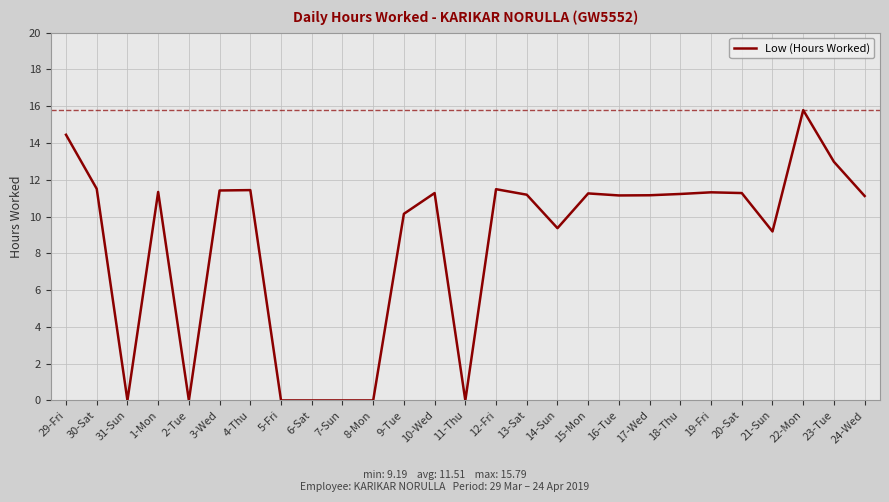

True or false: the data shows -10.8 at 11-Thu.

False